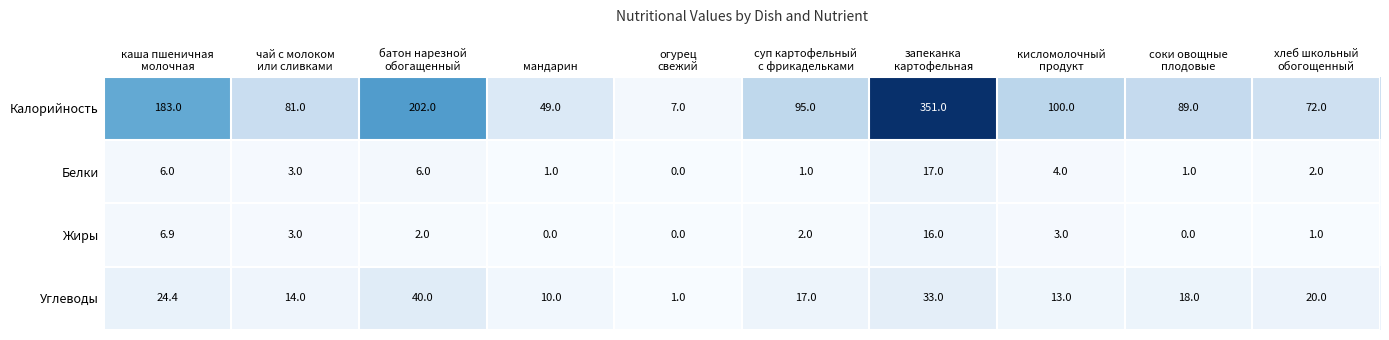

What is the average value of the Жиры series?

3.4